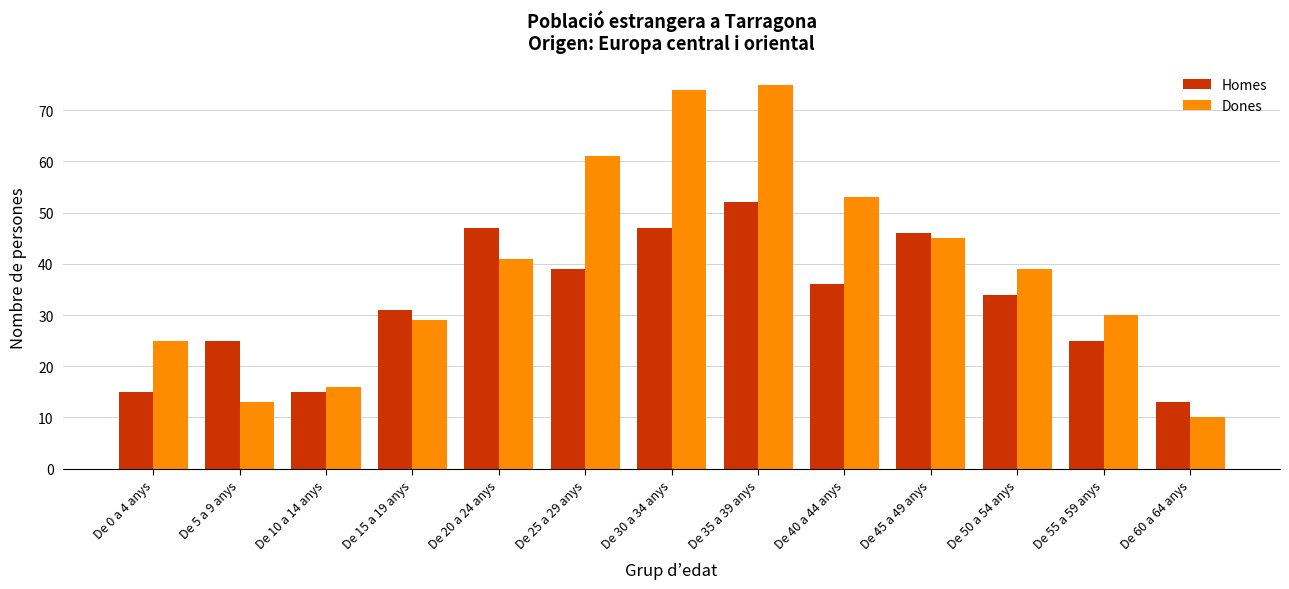

What is the minimum value shown in the chart?

10